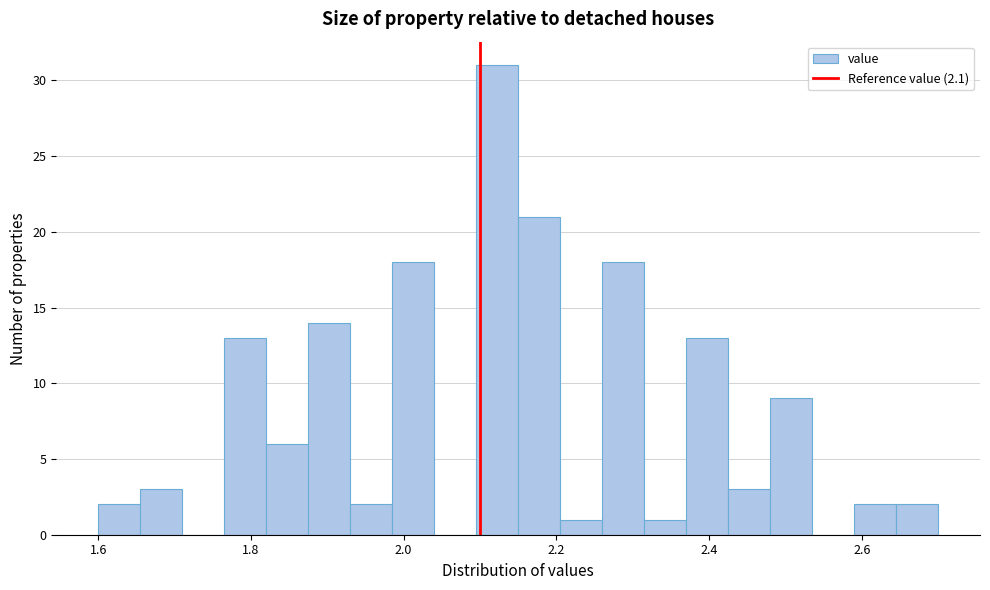

Read against the x-axis, roughly where is the centre of the tallest bar?

2.12